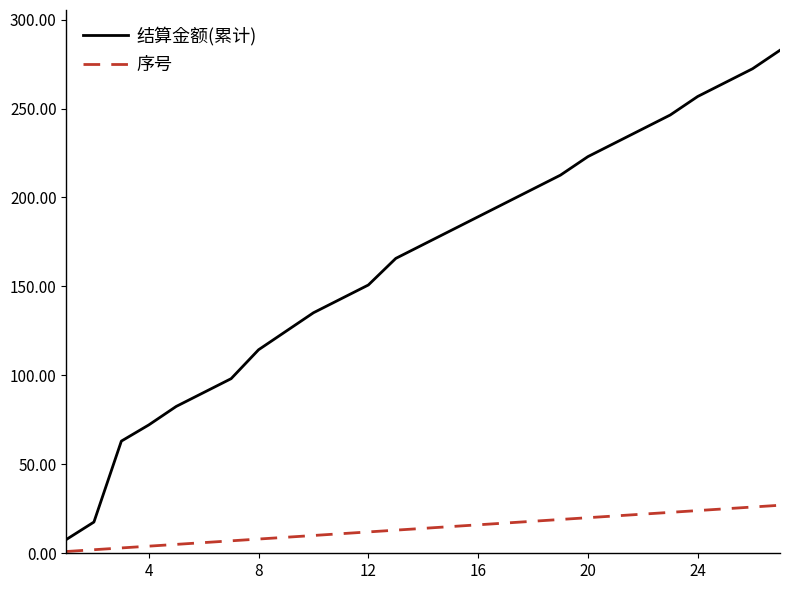

Which series has the largest total across all categories?

结算金额(累计)